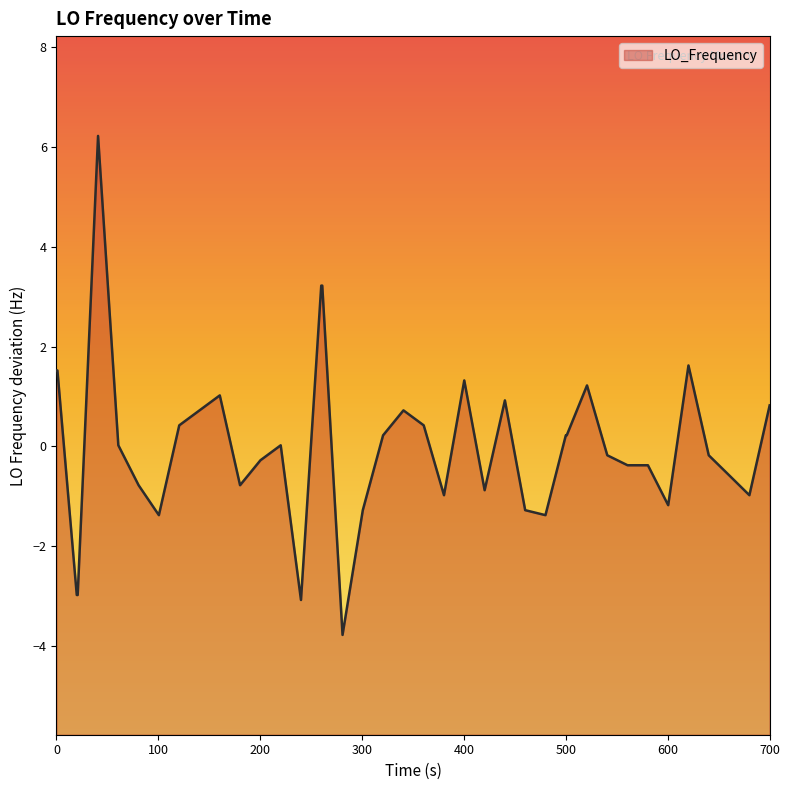

Count the number of data series in this chart.

1